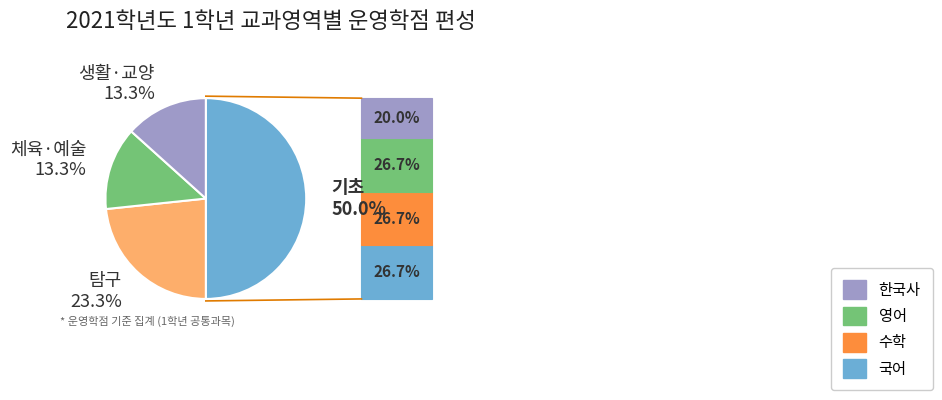

Does any single category account for the majority?

No